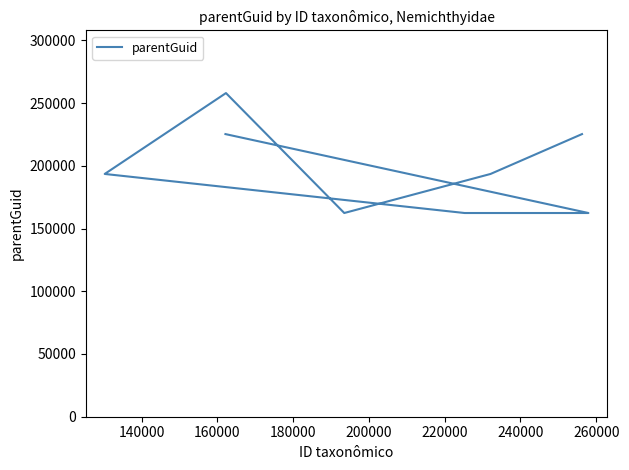

Does the chart display data point markers on the line(s)?

No